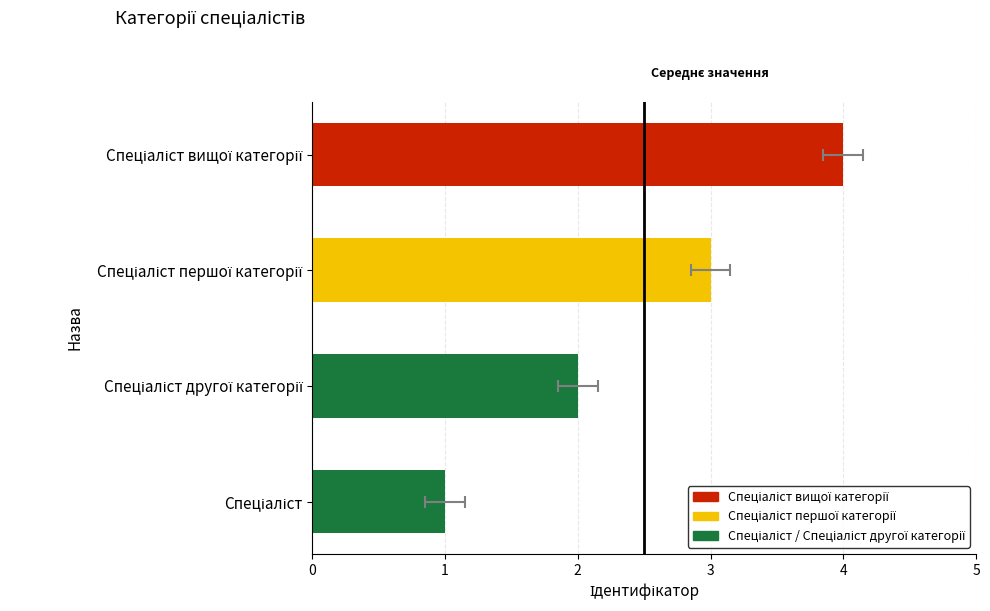

How many values are between 2 and 4?

3